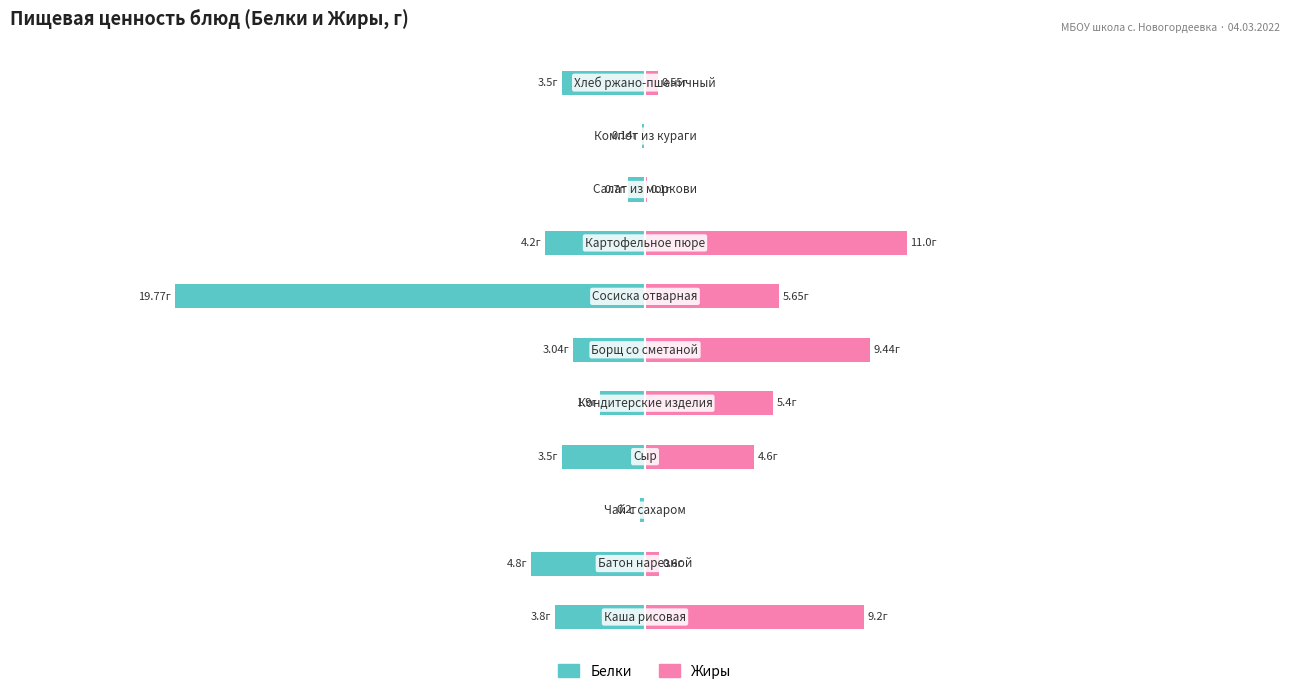

What is the average value of the Жиры series?

4.2